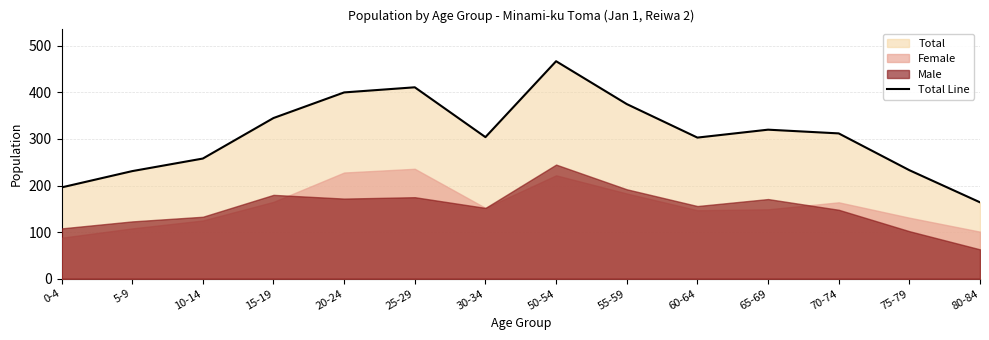

What is the ratio of the value at 65-69 to the value at 30-34?

1.1